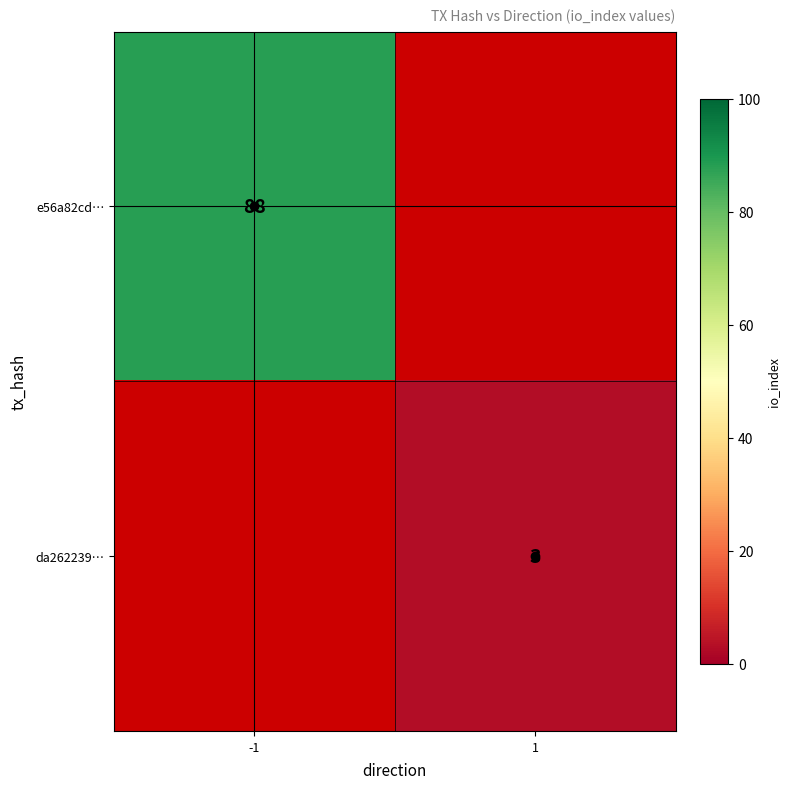

The value of da262239… at 1 is 1. True or false?

False